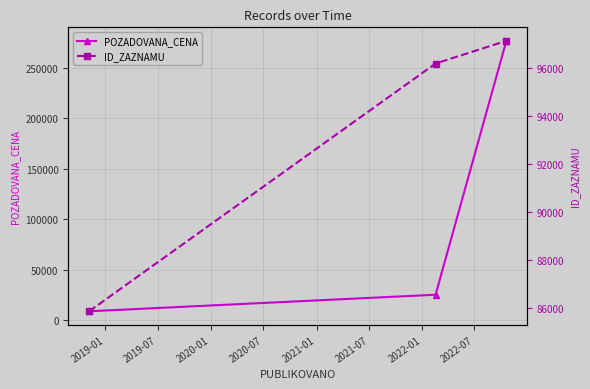

What is the value of the POZADOVANA_CENA point at the 2nd from the left?

25050